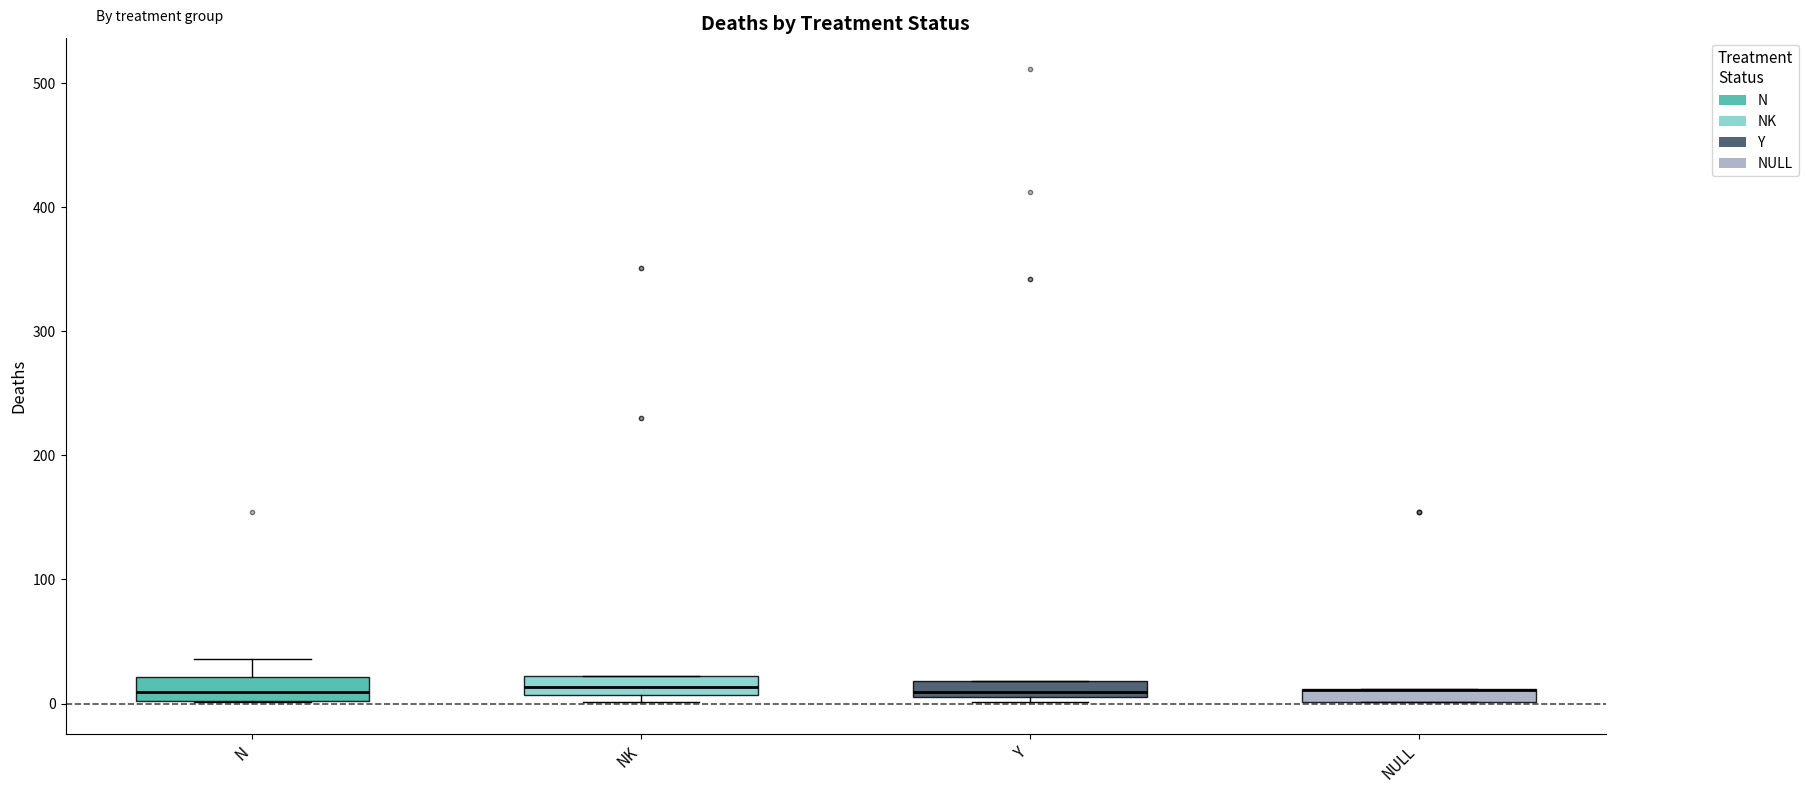

Where is the upper edge of the box for NK on the y-axis? The values are not printed on the chart, so give them approximately, as read against the axis.

20